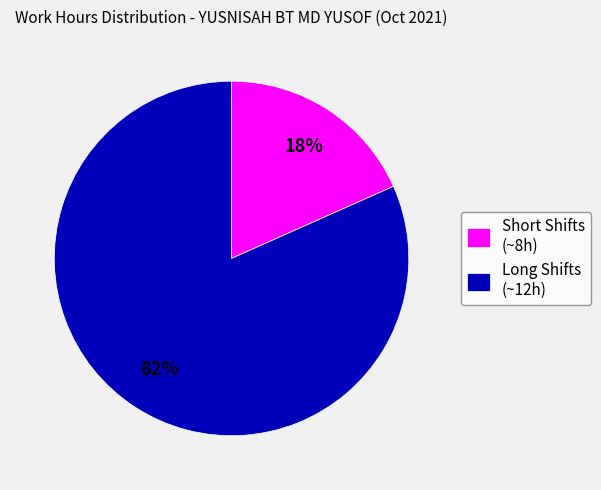

What is the largest slice in the pie chart?

Long Shifts (~12h)